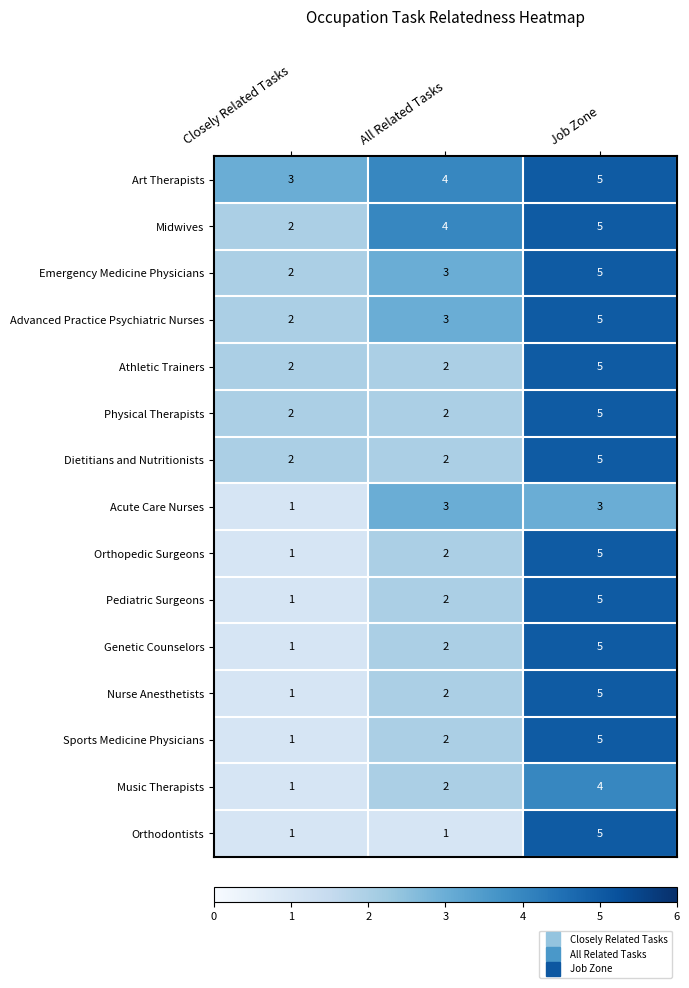

At which category is the sum across all series the highest?

Job Zone